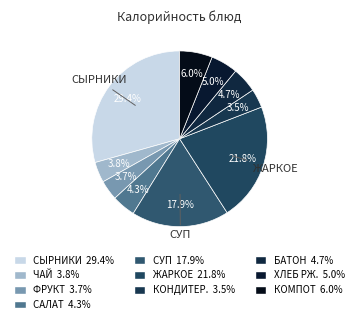

Count the number of slices in the pie.

10